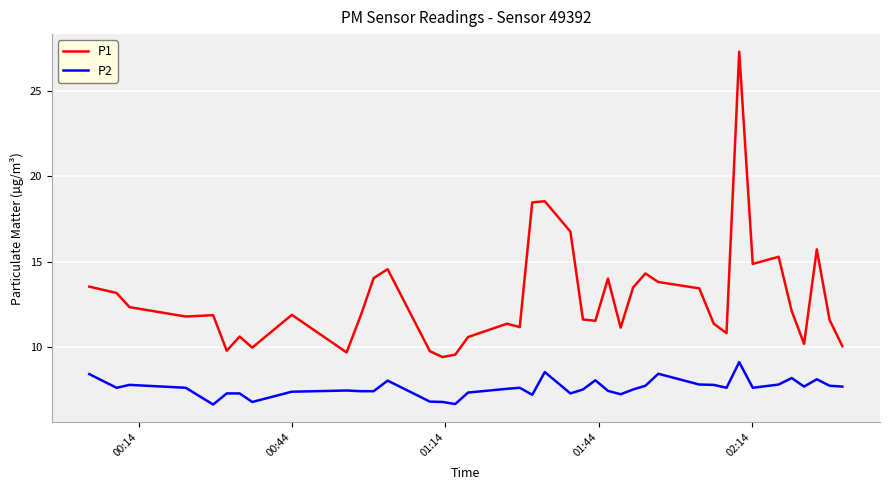

What are all the series names shown in the legend?

P1, P2